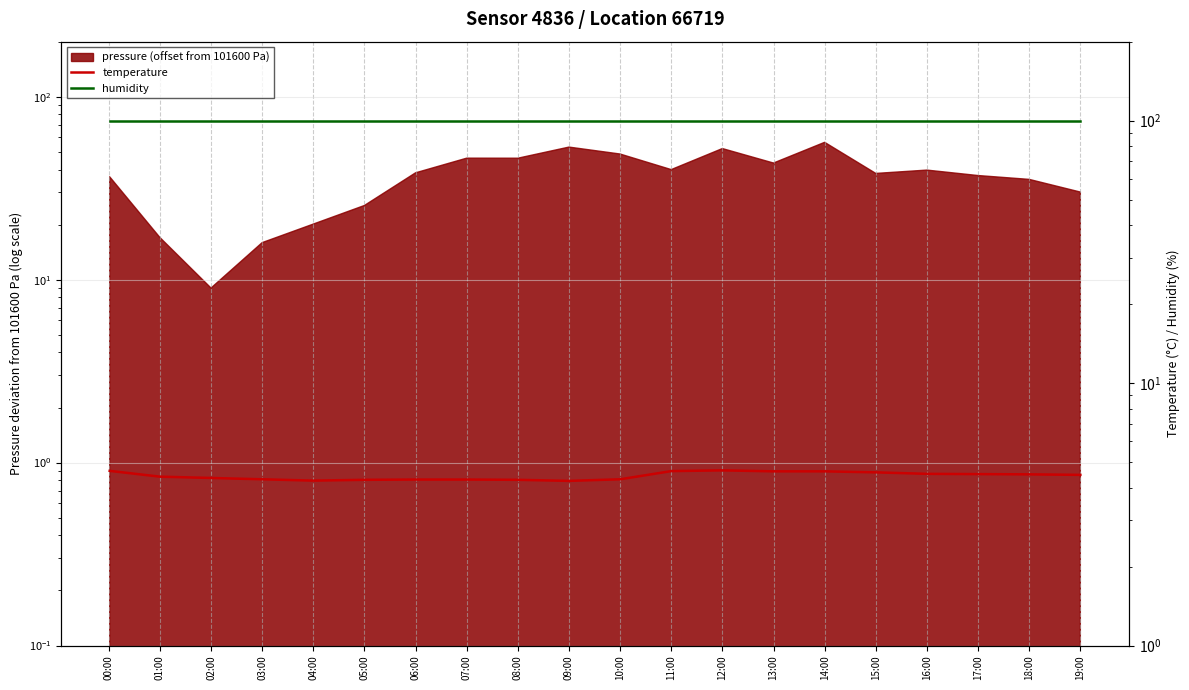

Which has a higher value, 07:00 or 14:00?

14:00